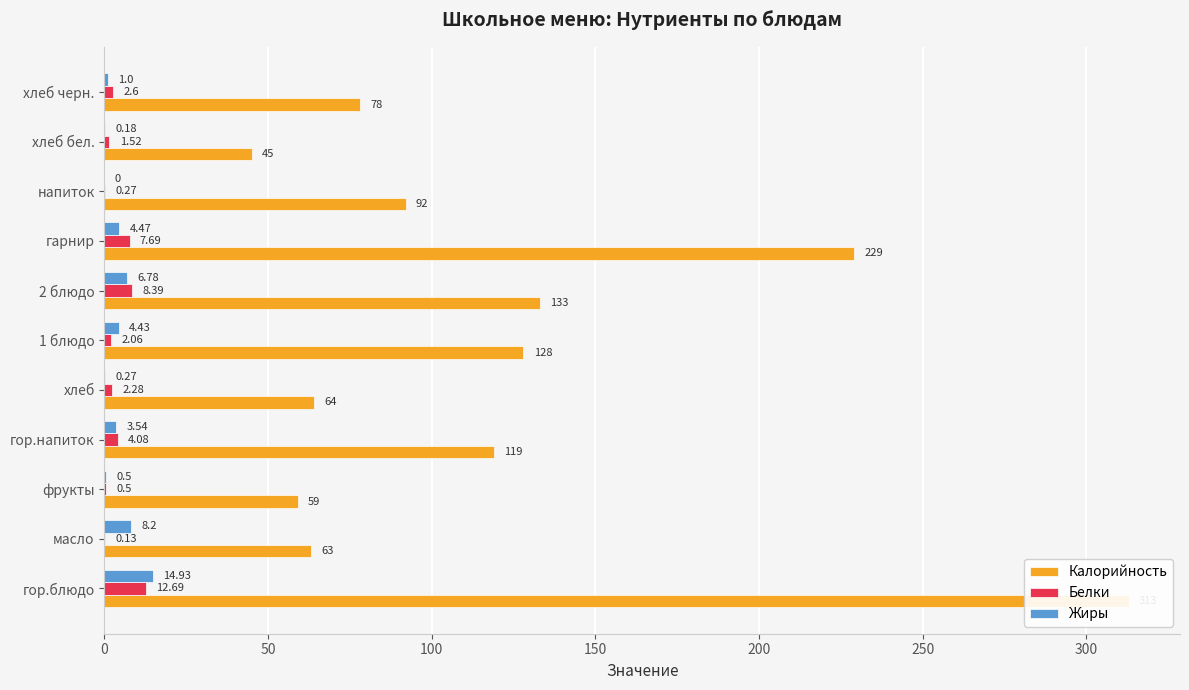

Rank the series at гор.блюдо from lowest to highest value.

Белки, Жиры, Калорийность